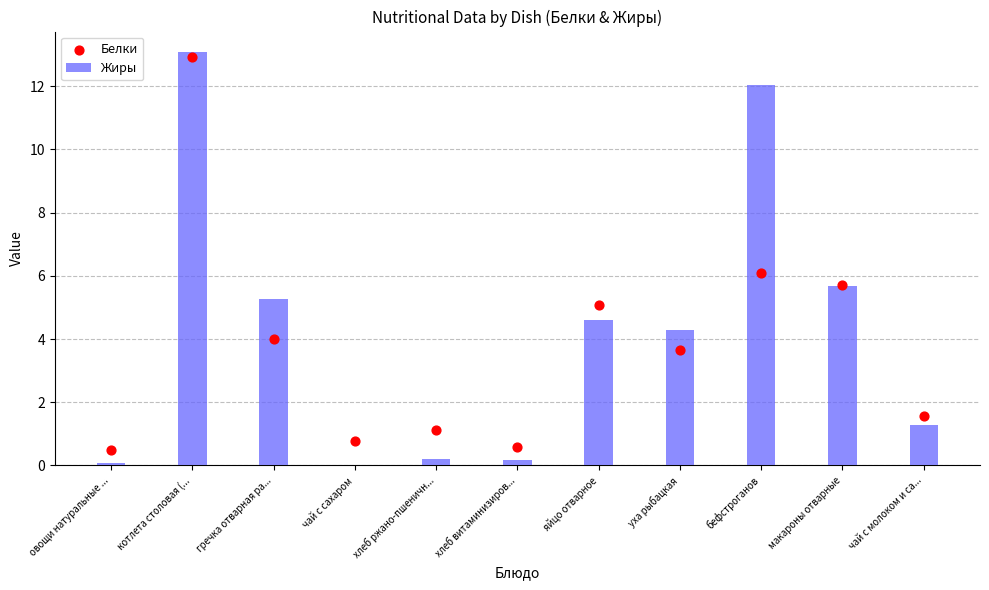

Which series has the largest Y range (max minus min)?

Жиры